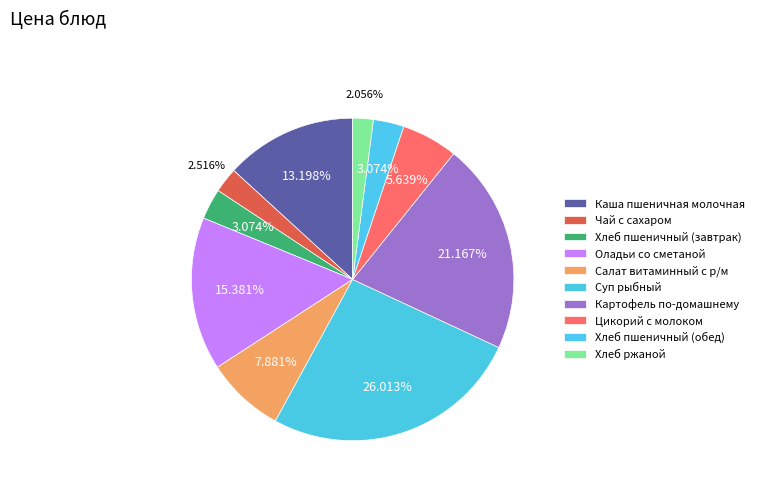

How many segments does this pie chart have?

10